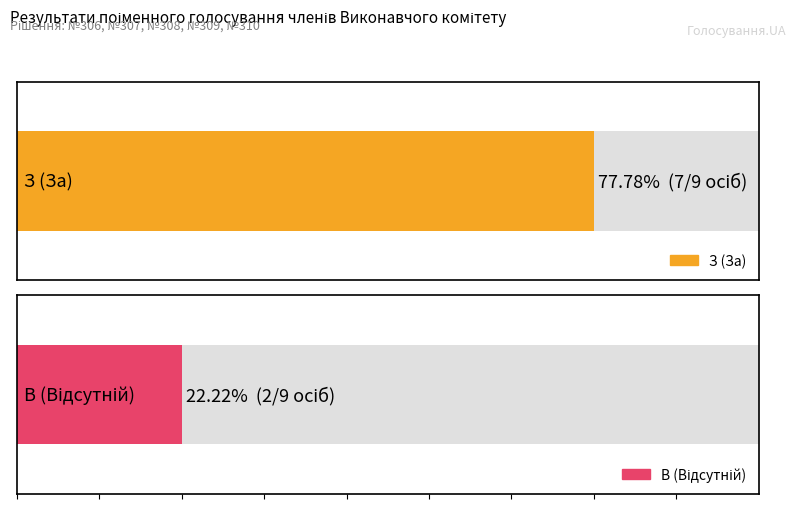

What is the minimum value for В (Відсутній)?

2